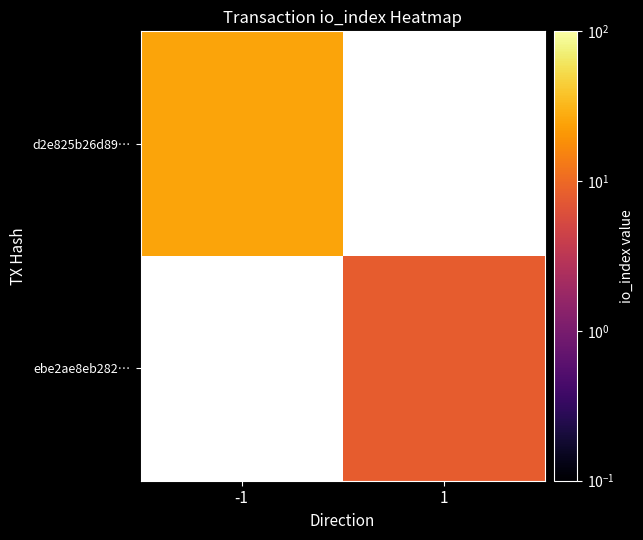

Is it true that d2e825b26d89… equals 44.6 at -1?

False